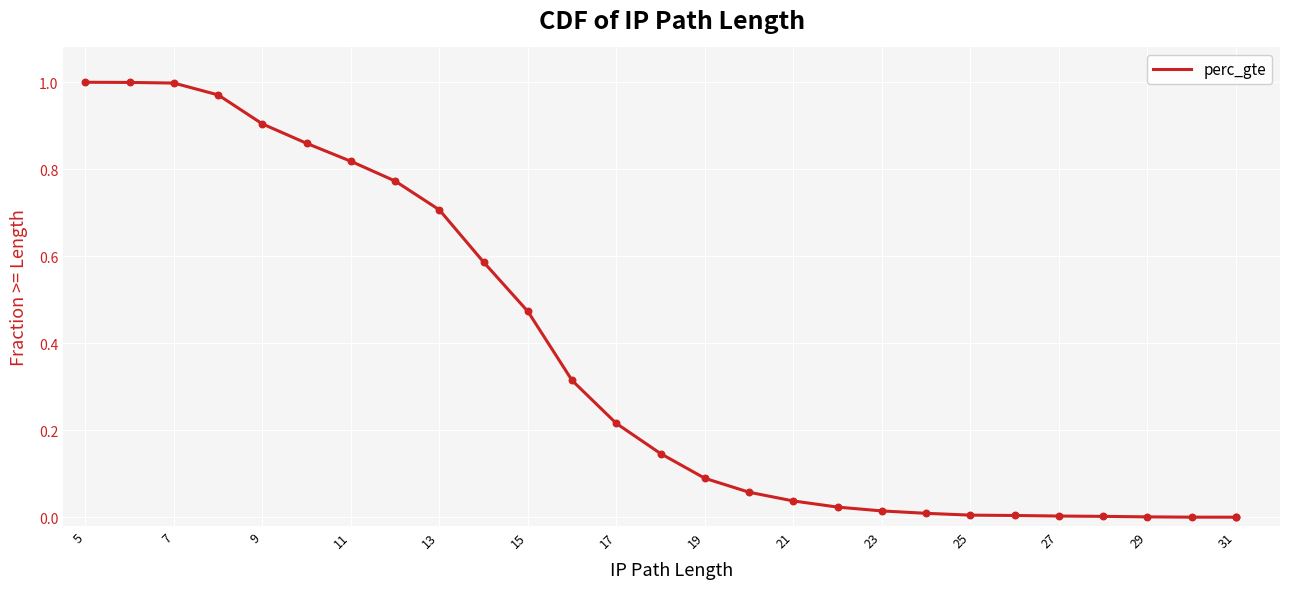

Which has a higher value, 23 or 26?

23